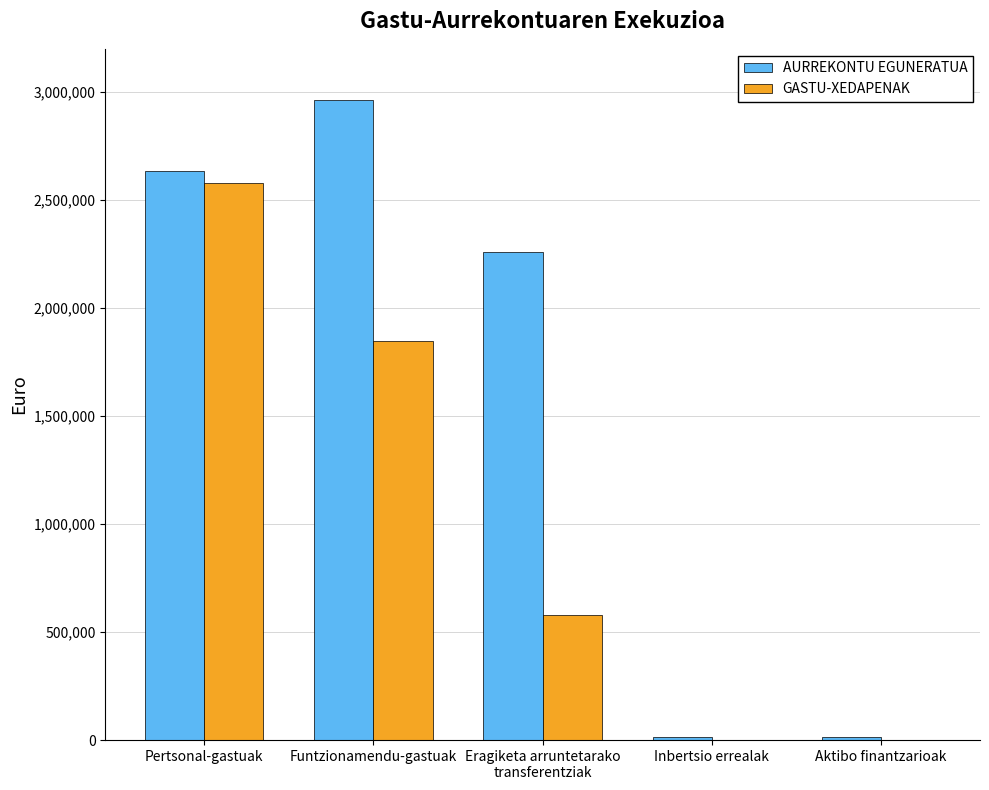

What are all the series names shown in the legend?

AURREKONTU EGUNERATUA, GASTU-XEDAPENAK